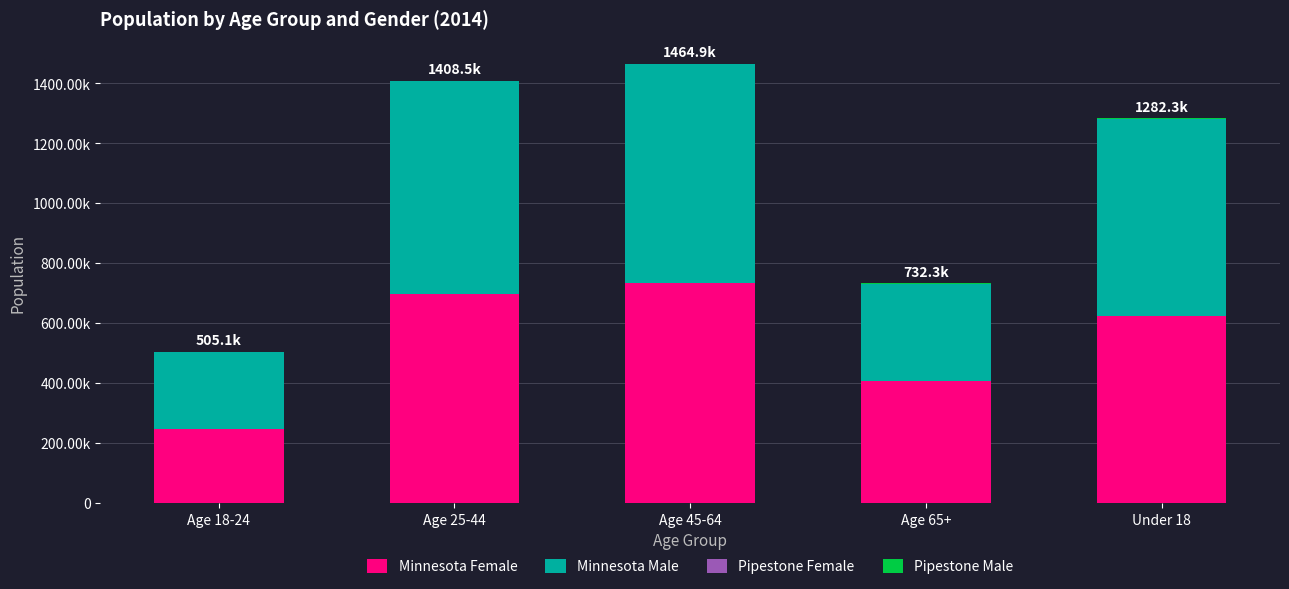

Where is Minnesota Female nearest to the value 490741?

Age 65+